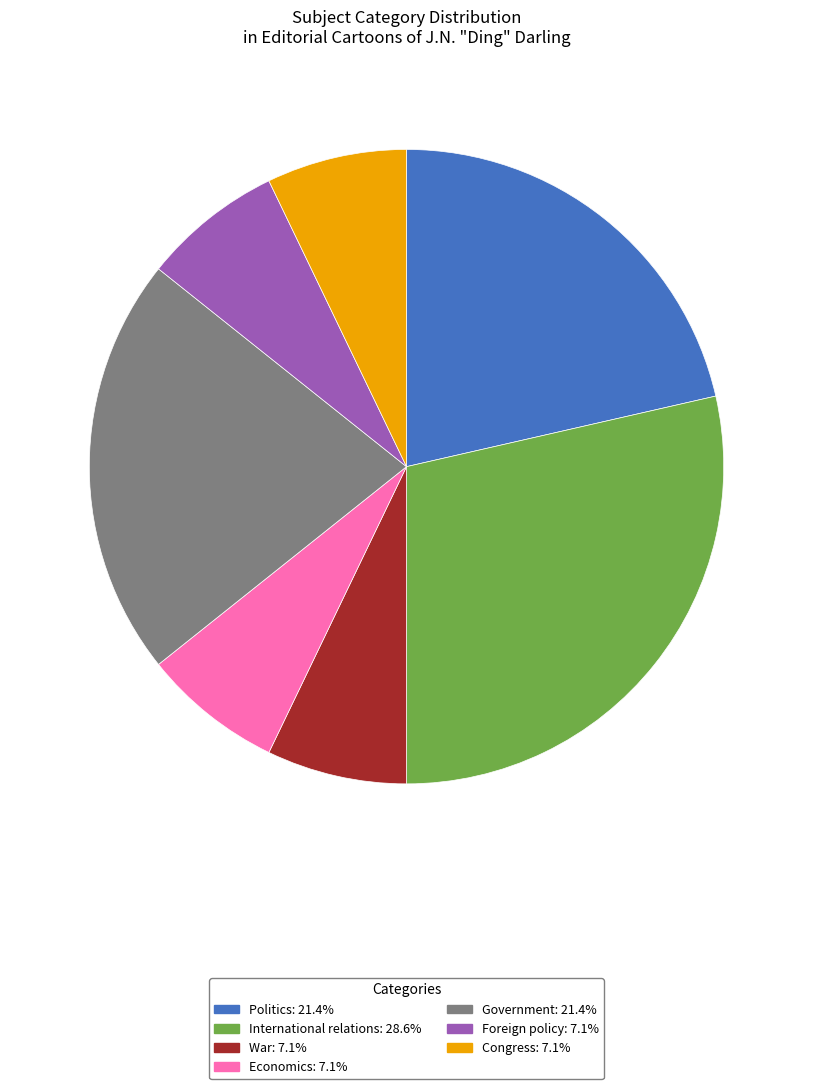

Is Politics the majority of the pie?

No